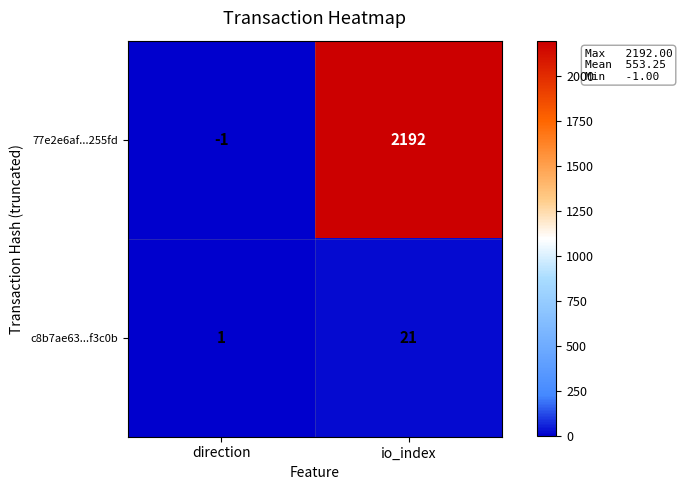

The c8b7ae63...f3c0b series shows 21 at io_index. True or false?

True